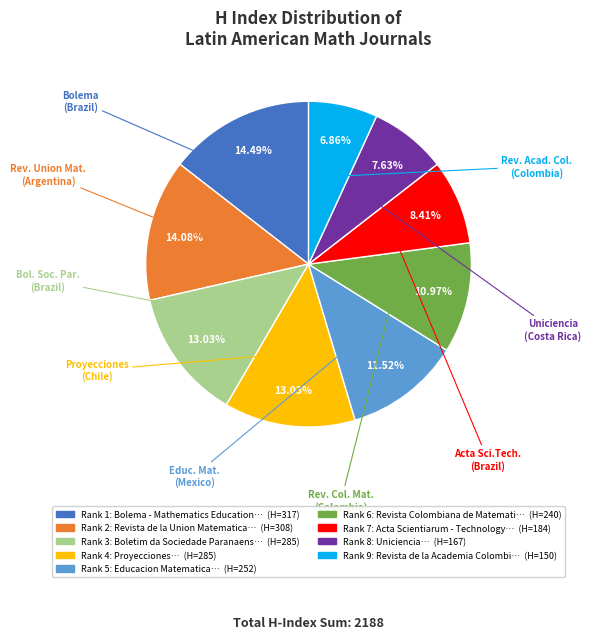

To the nearest percent, what is the difference between the largest and smallest slice percentages?

8%